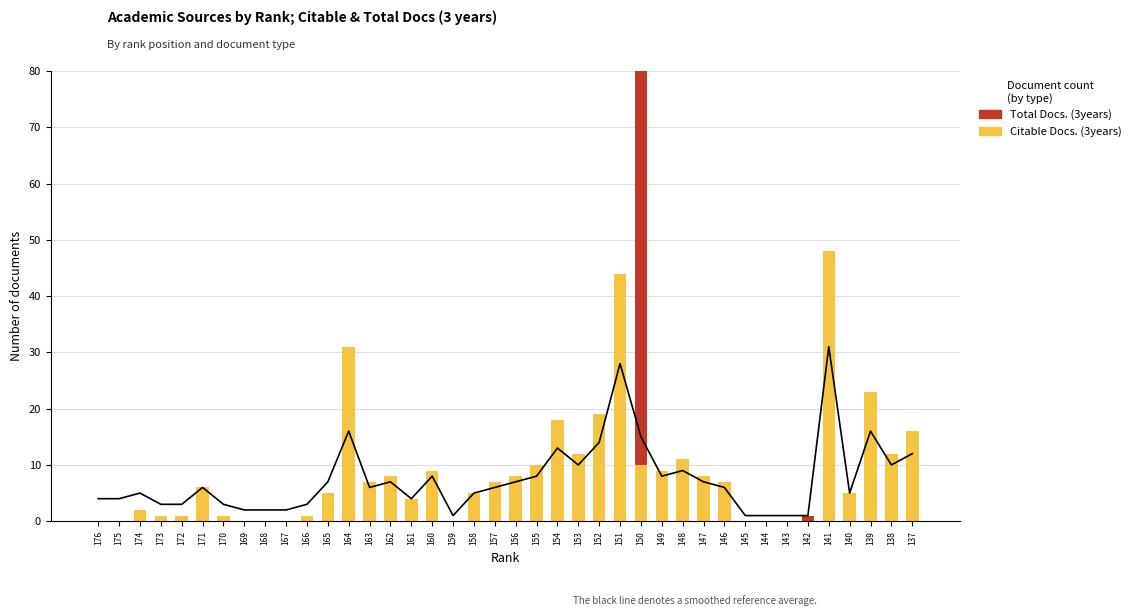

List the labels in order of Total Docs. (3years) value, smallest first.

176, 175, 174, 173, 172, 171, 170, 169, 168, 167, 166, 165, 164, 163, 162, 161, 160, 159, 158, 157, 156, 155, 154, 153, 152, 151, 149, 148, 147, 146, 145, 144, 143, 141, 140, 139, 138, 137, 142, 150